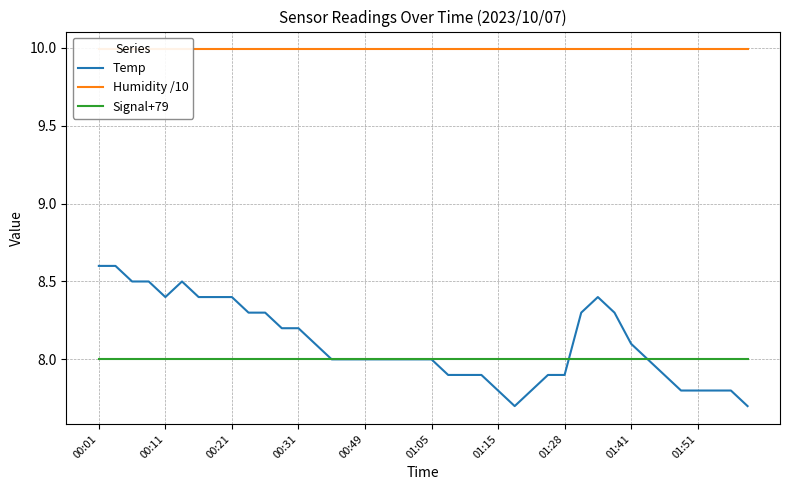

How many lines are shown in the chart?

3